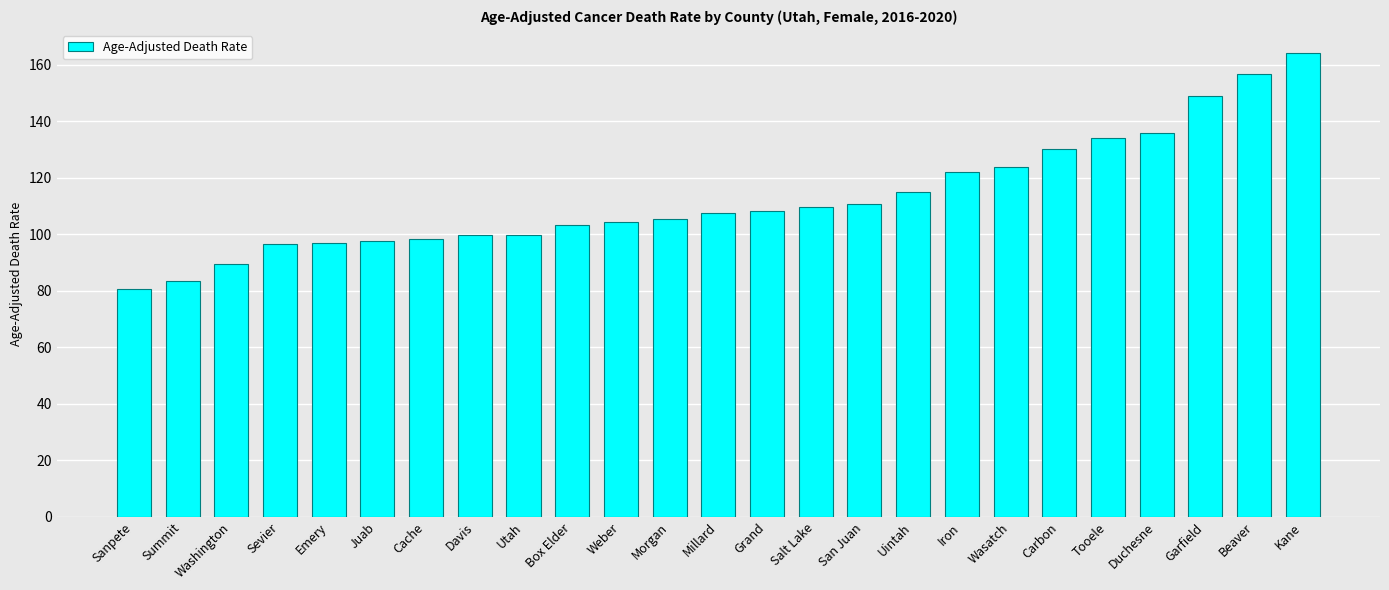

Where does the data first go above 107?

Millard